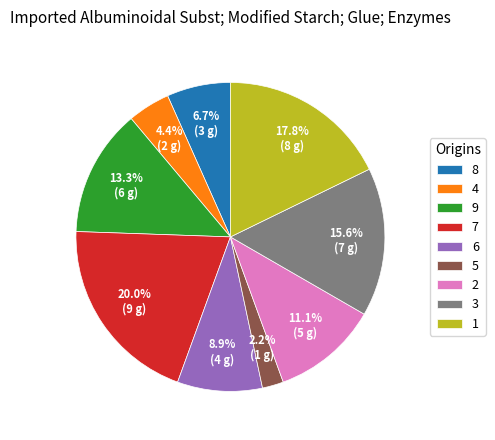

Rank the categories by value from lowest to highest.

5, 4, 8, 6, 2, 9, 3, 1, 7